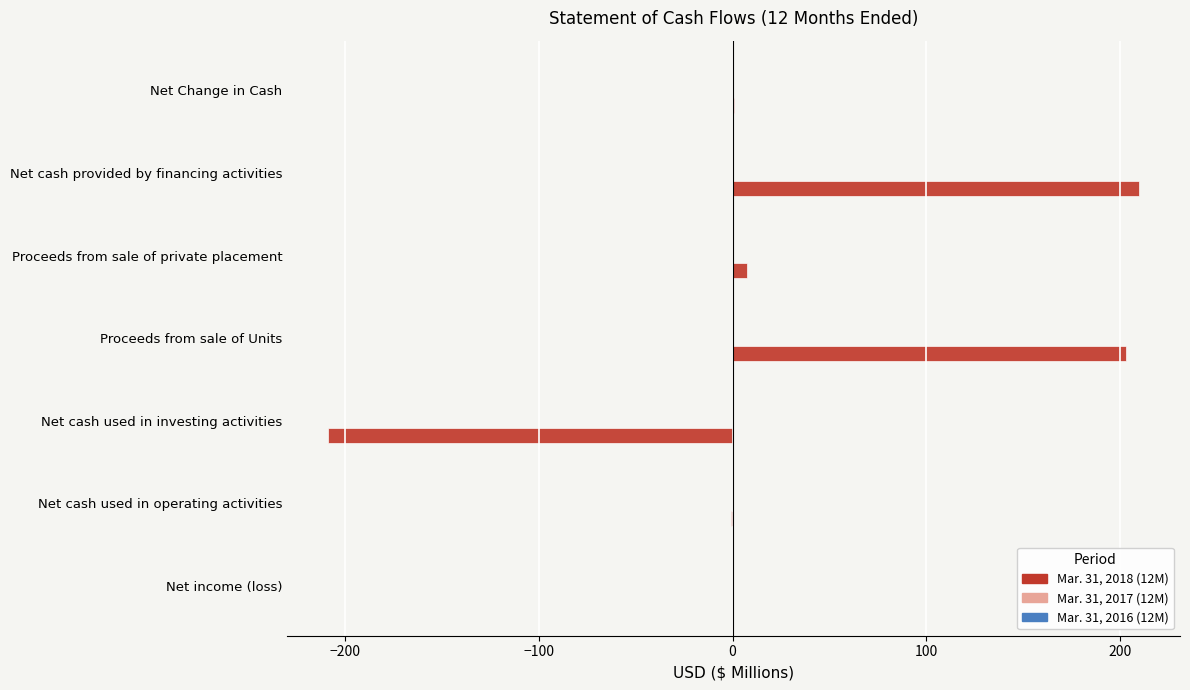

Which has a higher value, Net cash provided by financing activities or Net cash used in investing activities?

Net cash provided by financing activities